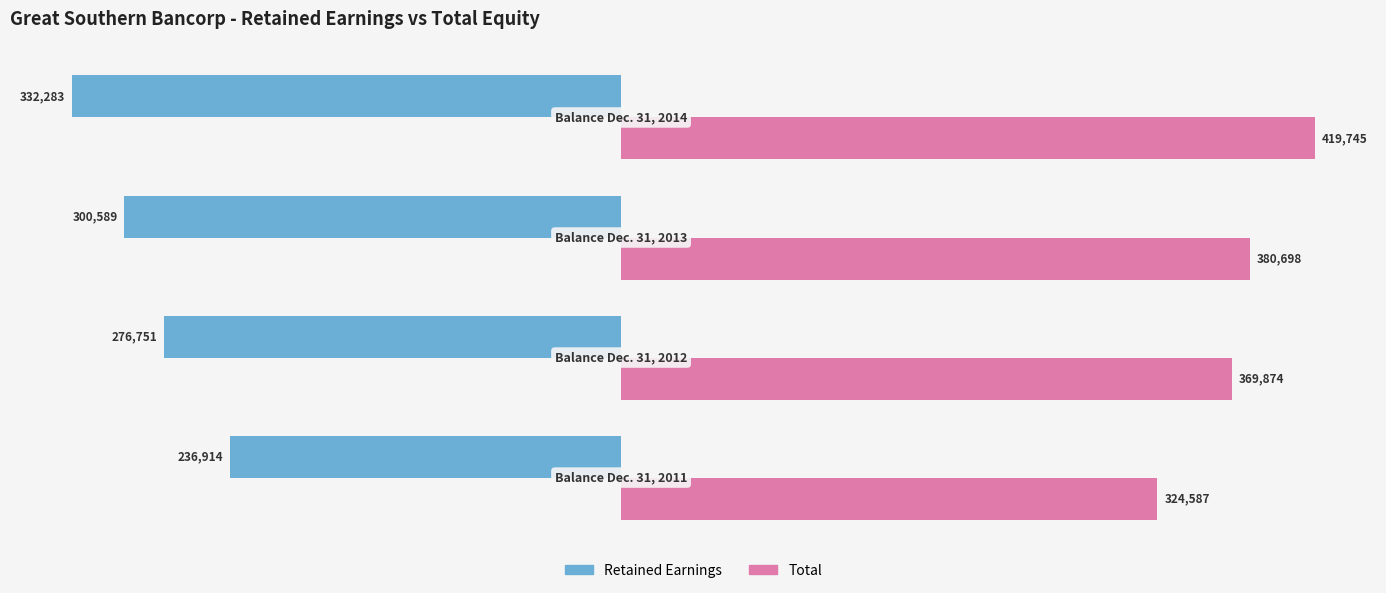

What are all the series names shown in the legend?

Retained Earnings, Total